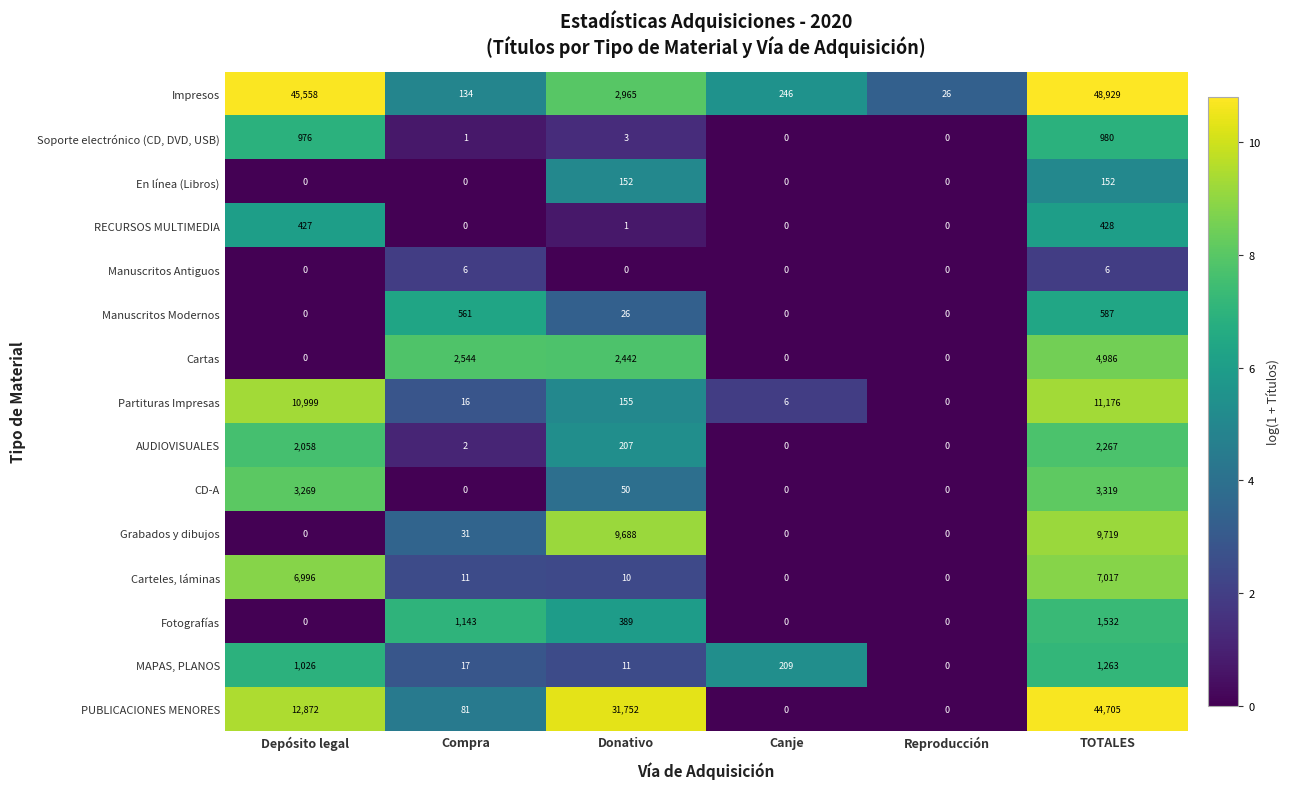

What is the spread (max minus min) of values at Depósito legal?

45558